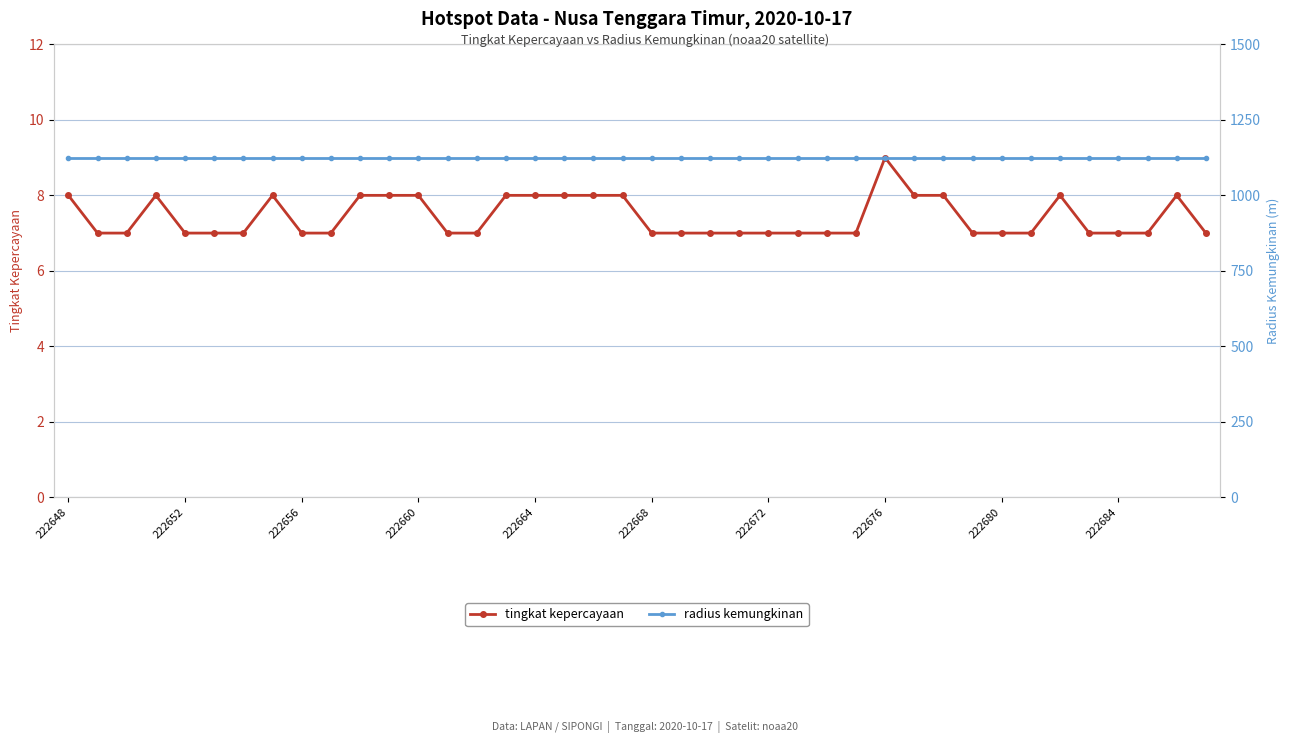

True or false: radius kemungkinan and tingkat kepercayaan cross at least once.

False